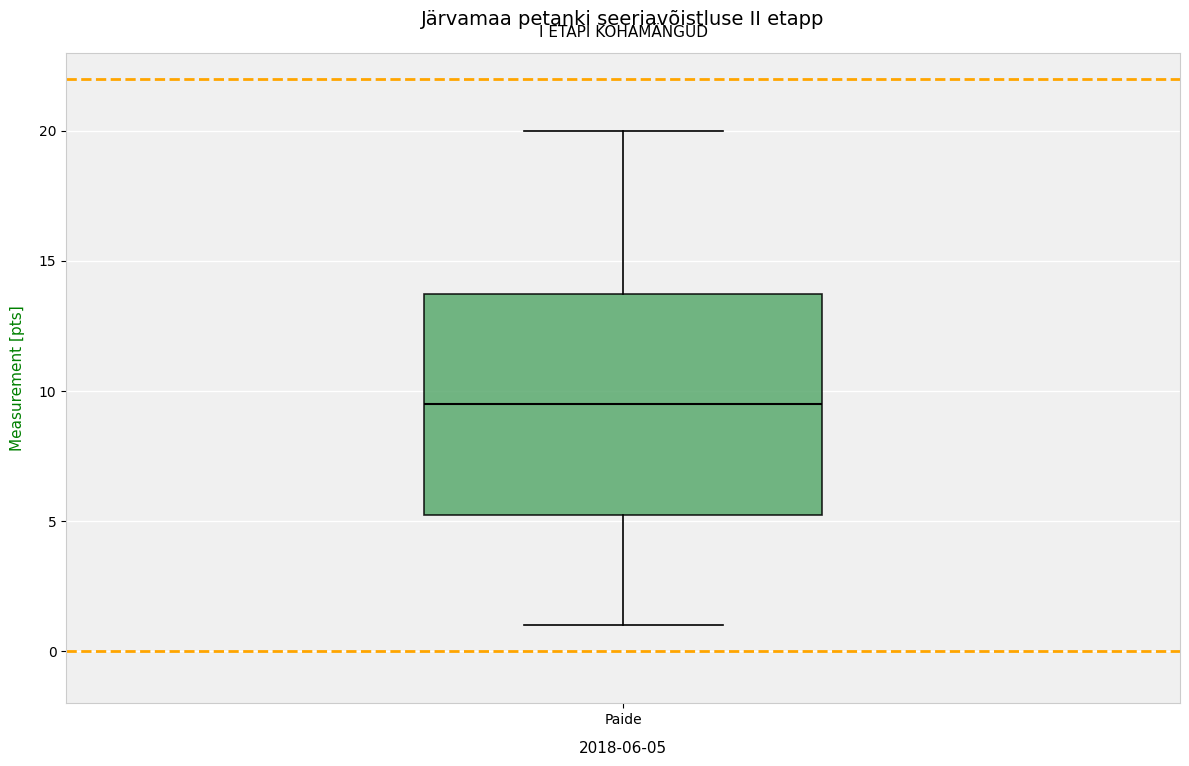

Where does the upper whisker of the box for Paide end on the y-axis? The values are not printed on the chart, so give them approximately, as read against the axis.

20.0